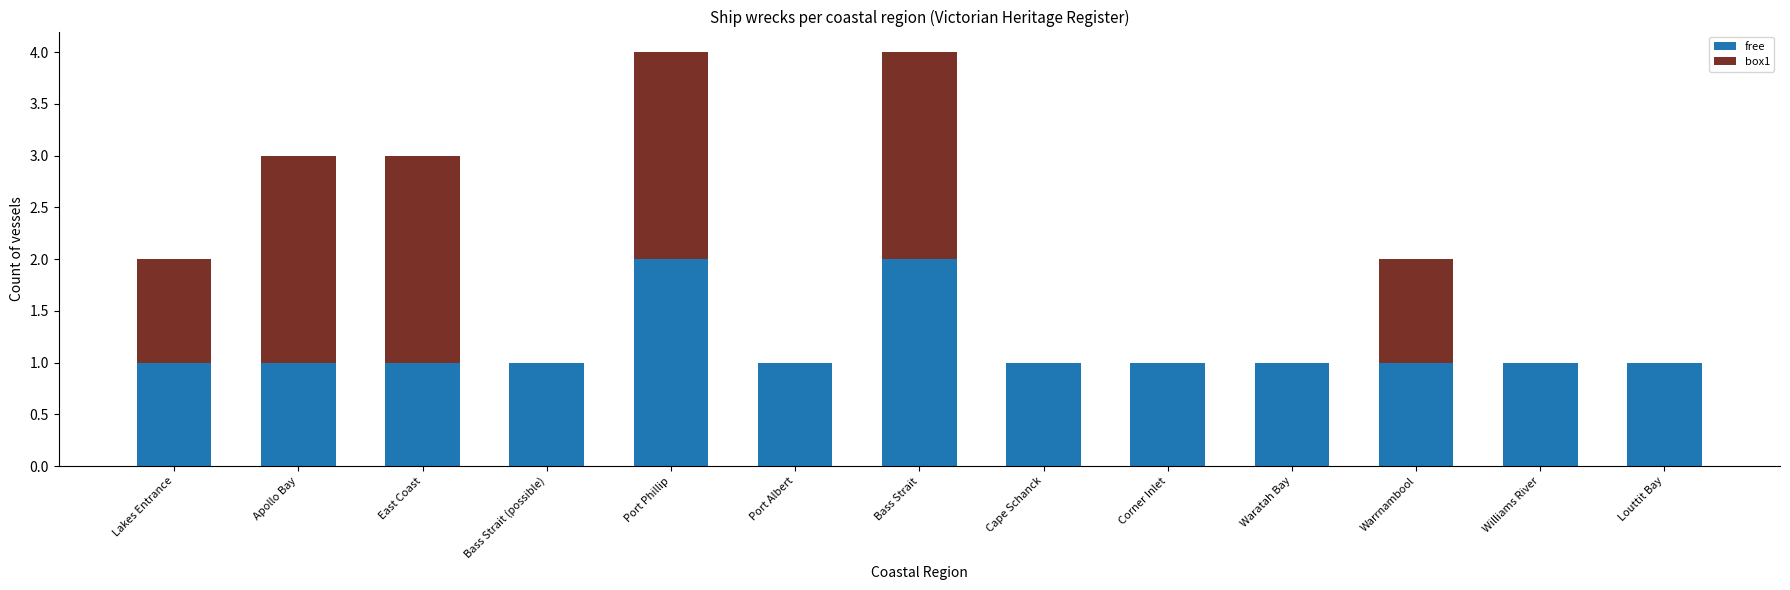

What is the total value across all series at Apollo Bay?

3